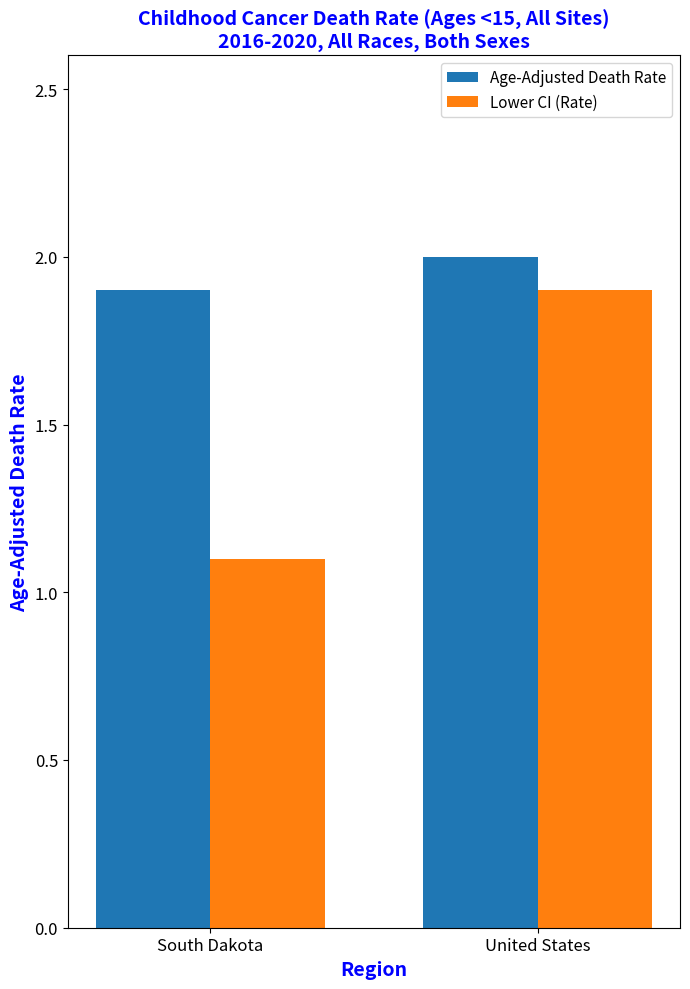

Which series changed the most between South Dakota and United States?

Lower CI (Rate)